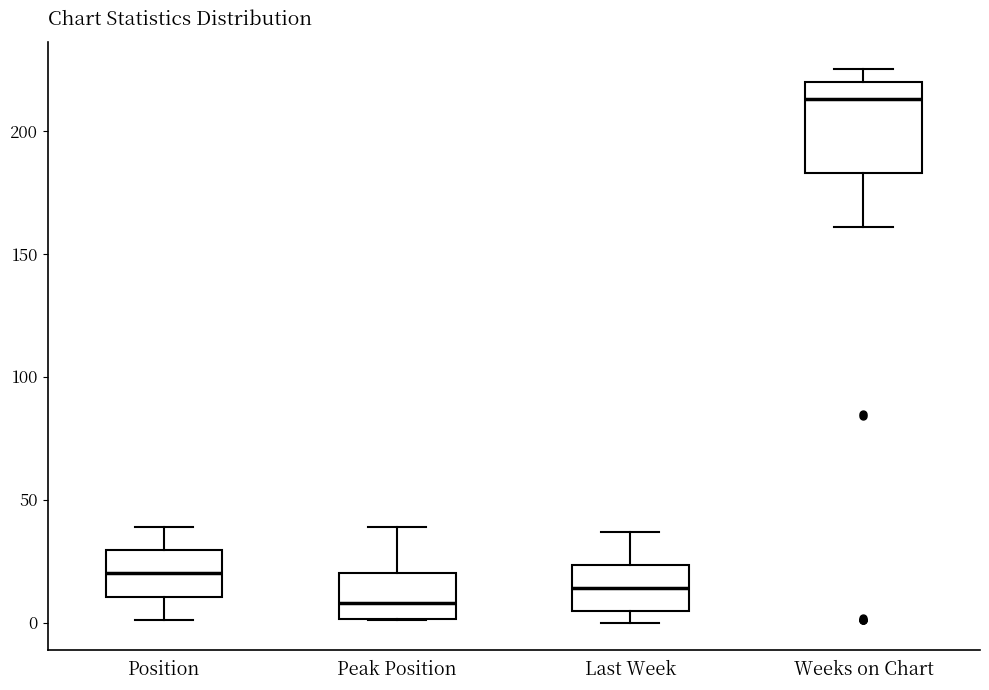

Reading left to right, read every box against the y-axis: the position of its median line, the range the box covers, and the ends of its whiskers. The values are not printed on the chart, so give them approximately, as read against the axis.

Position: median 20, box 10 to 30, whiskers 0 to 40
Peak Position: median 10, box 0 to 20, whiskers 0 to 40
Last Week: median 15, box 5 to 25, whiskers 0 to 35
Weeks on Chart: median 215, box 185 to 220, whiskers 160 to 225